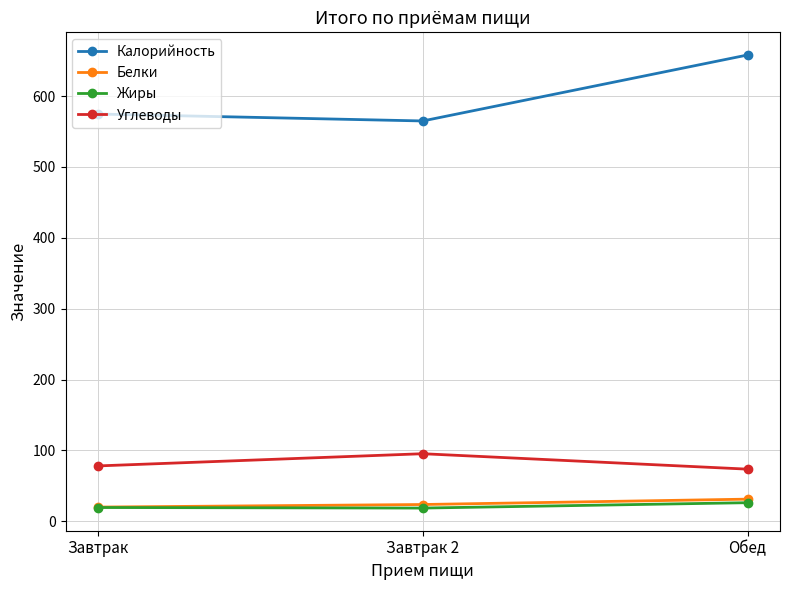

Which series has the widest spread of values?

Калорийность